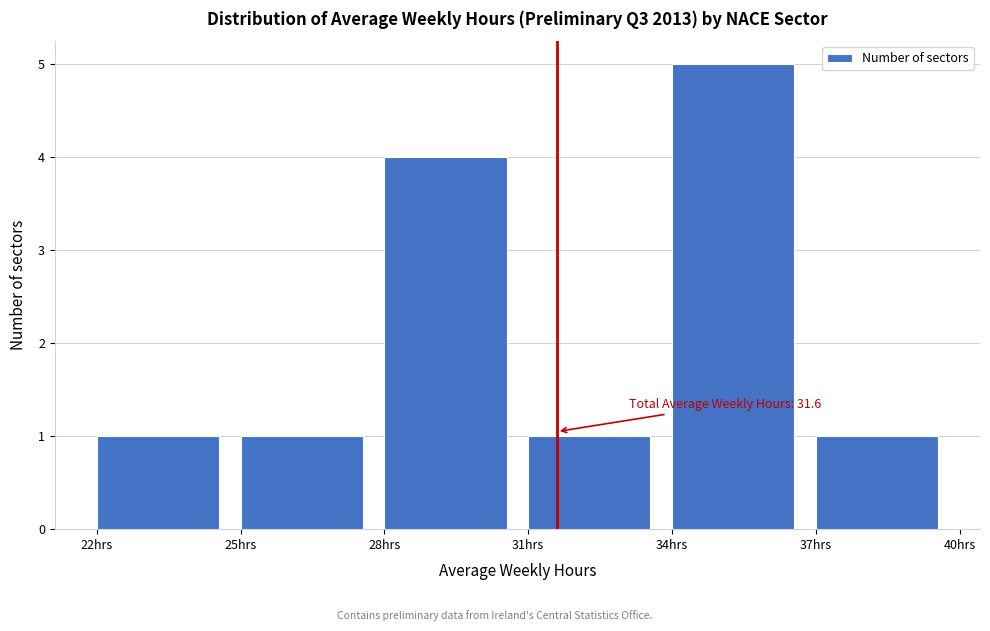

Which range on the x-axis has the tallest bar?

34 to 37